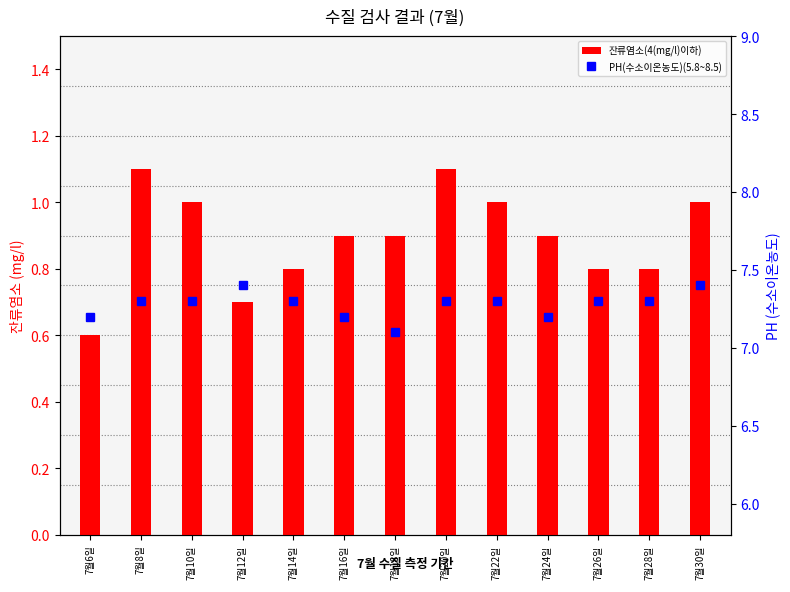

What are all the series names shown in the legend?

잔류염소(4(mg/l)이하), PH(수소이온농도)(5.8~8.5)